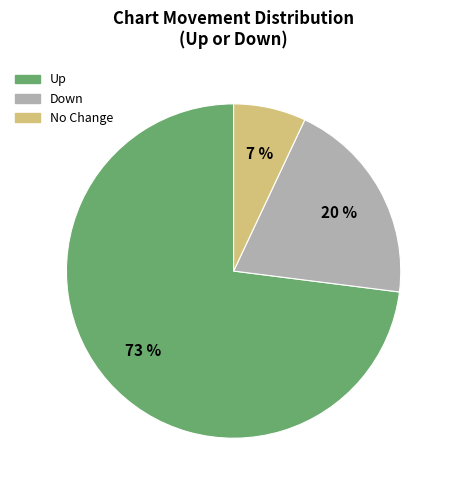

The No Change slice represents 1% of the pie. True or false?

False